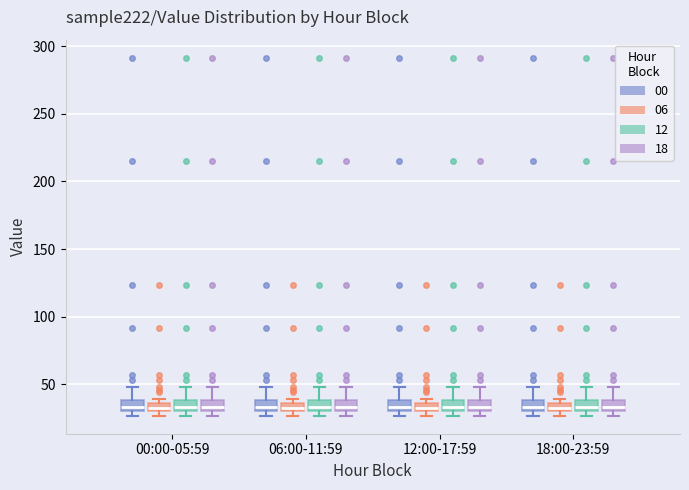

Where is the lower edge of the box for 18:00-23:59 (18) on the y-axis? The values are not printed on the chart, so give them approximately, as read against the axis.

30